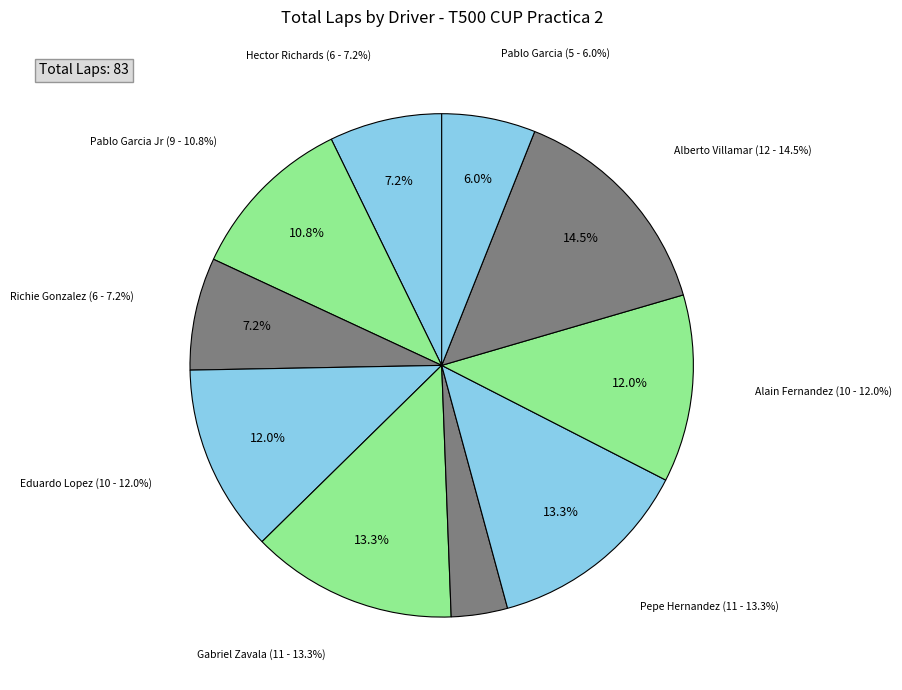

True or false: Pepe Hernandez accounts for 24% of the total.

False